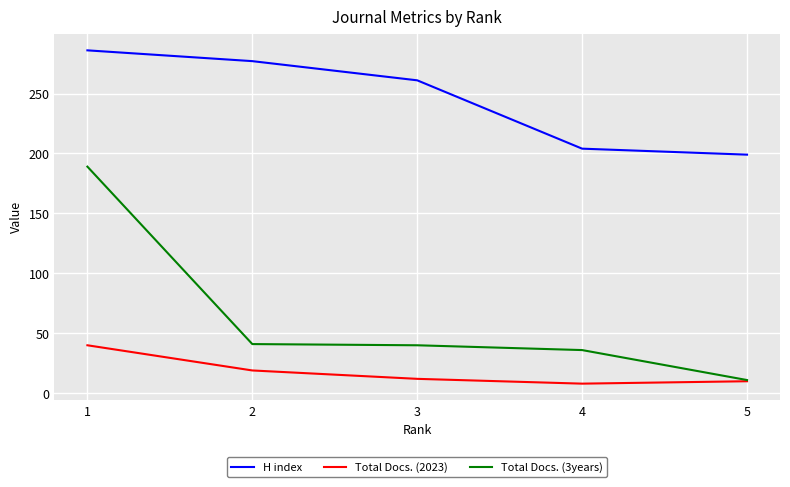

Rank the series at 2 from highest to lowest value.

H index, Total Docs. (3years), Total Docs. (2023)